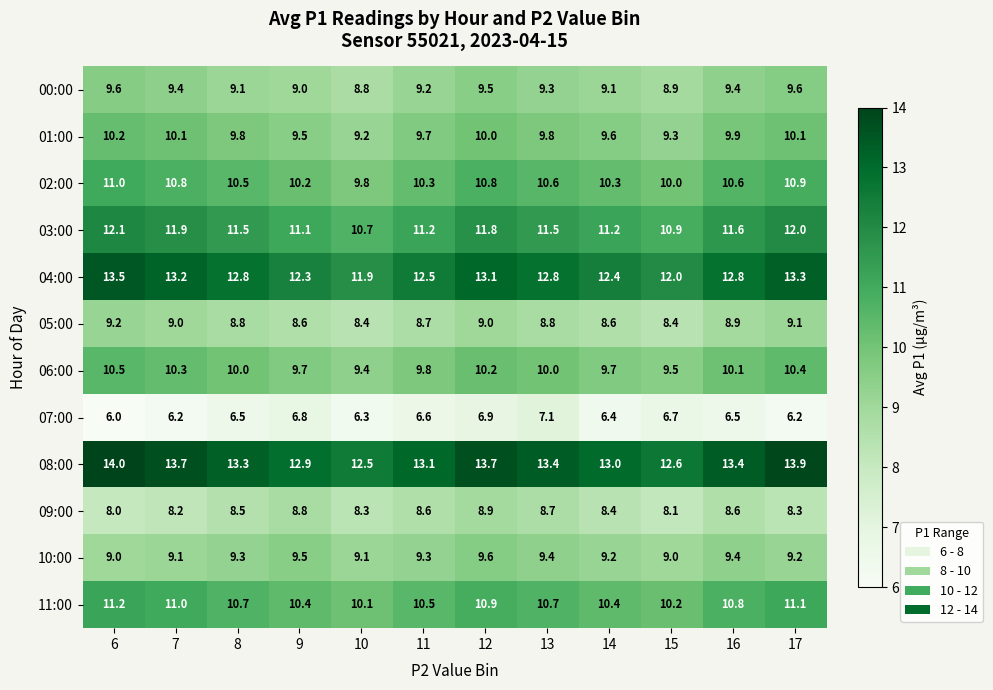

What is the sum of the 09:00 values at 13 and 10?

17.0